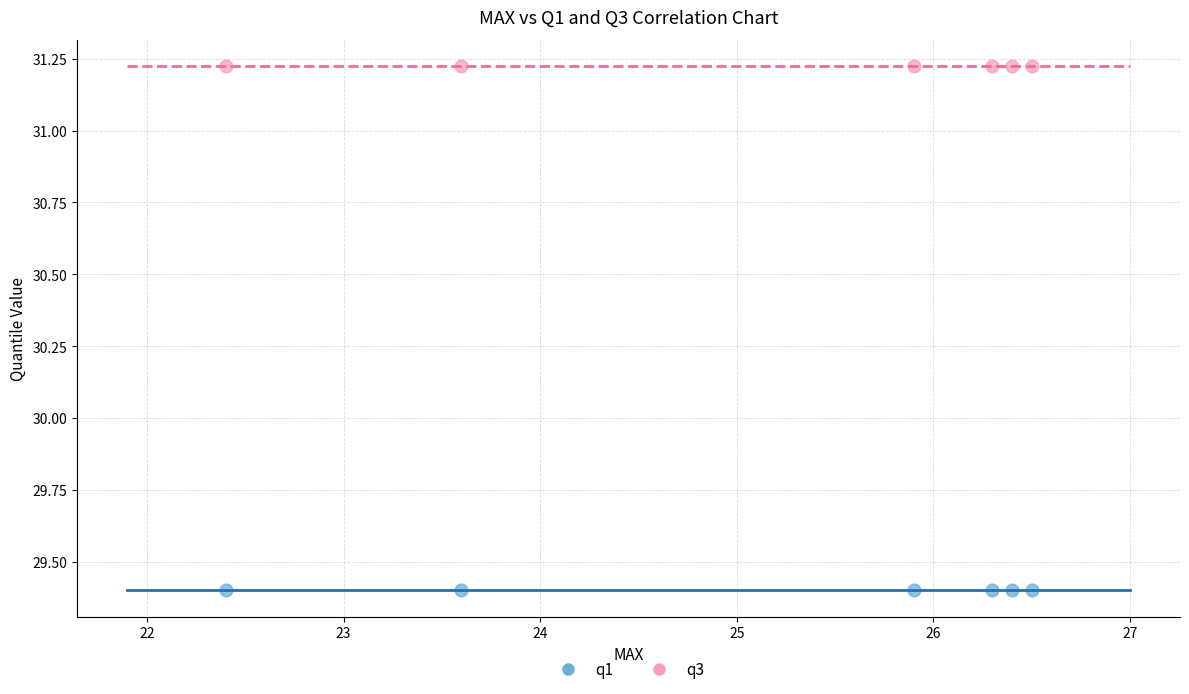

Which series contains the highest Y value?

q3